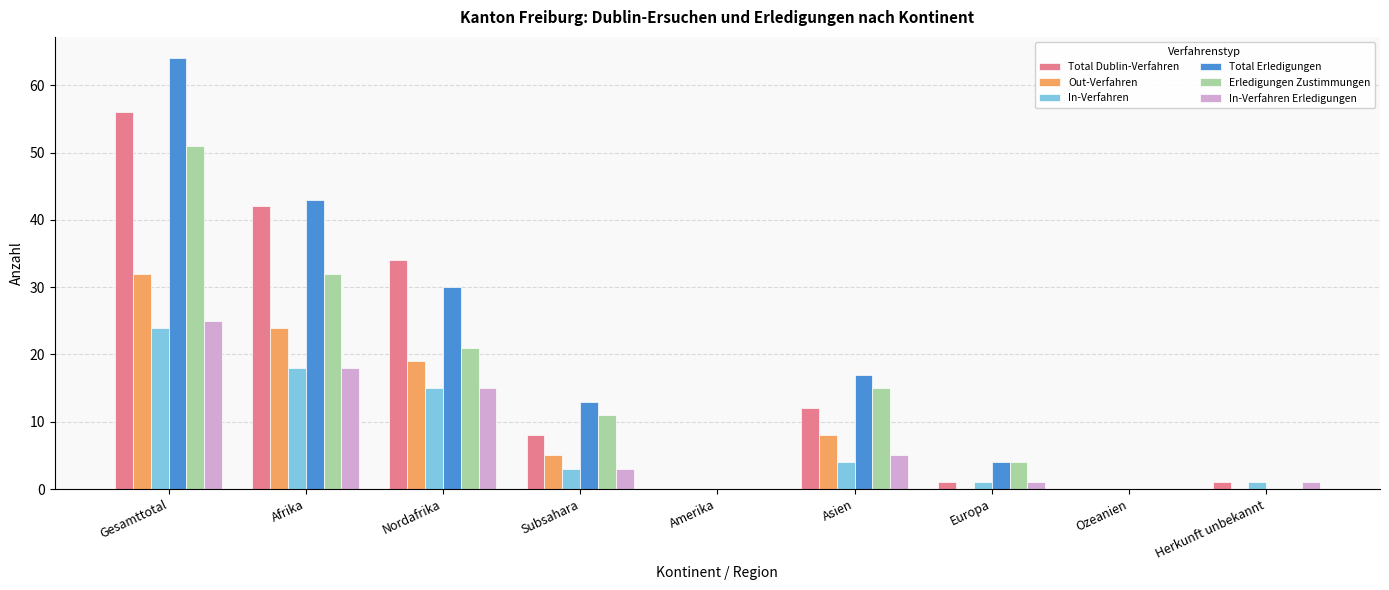

Between Afrika and Nordafrika, which series saw the biggest shift?

Total Erledigungen